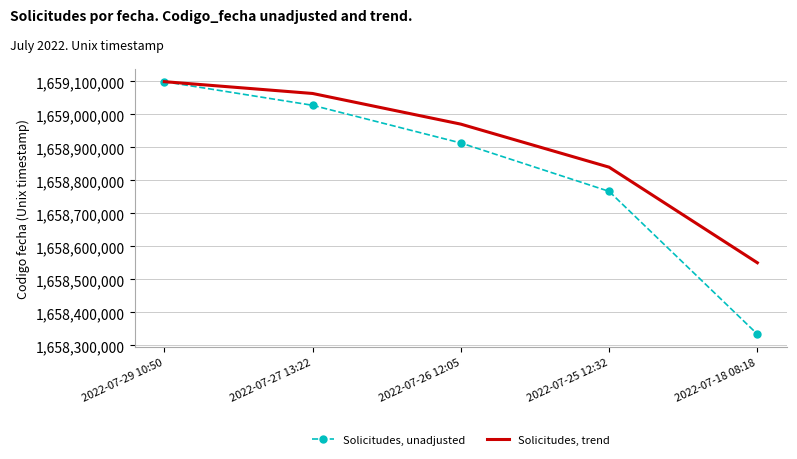

What is the minimum value for Solicitudes, unadjusted?

1658334411.0